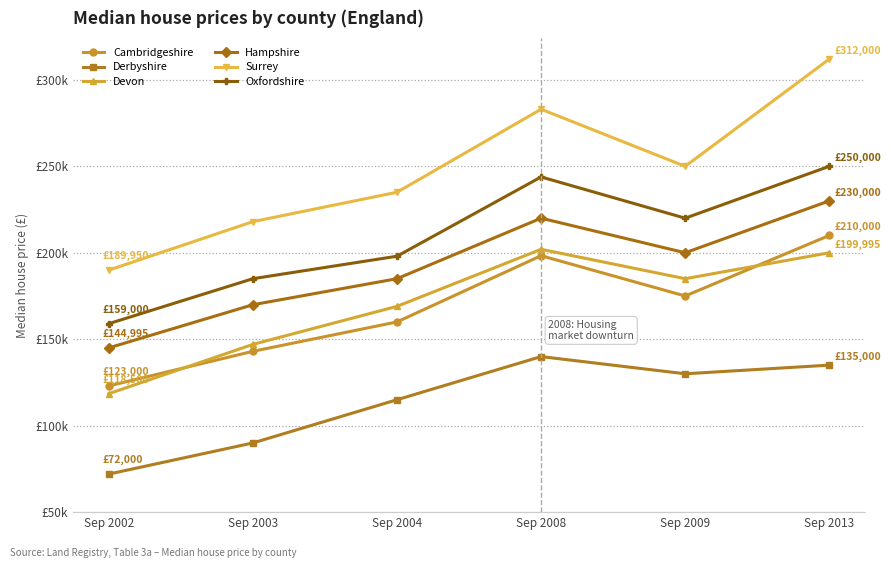

Between Sep 2003 and Sep 2013, which series saw the biggest shift?

Surrey